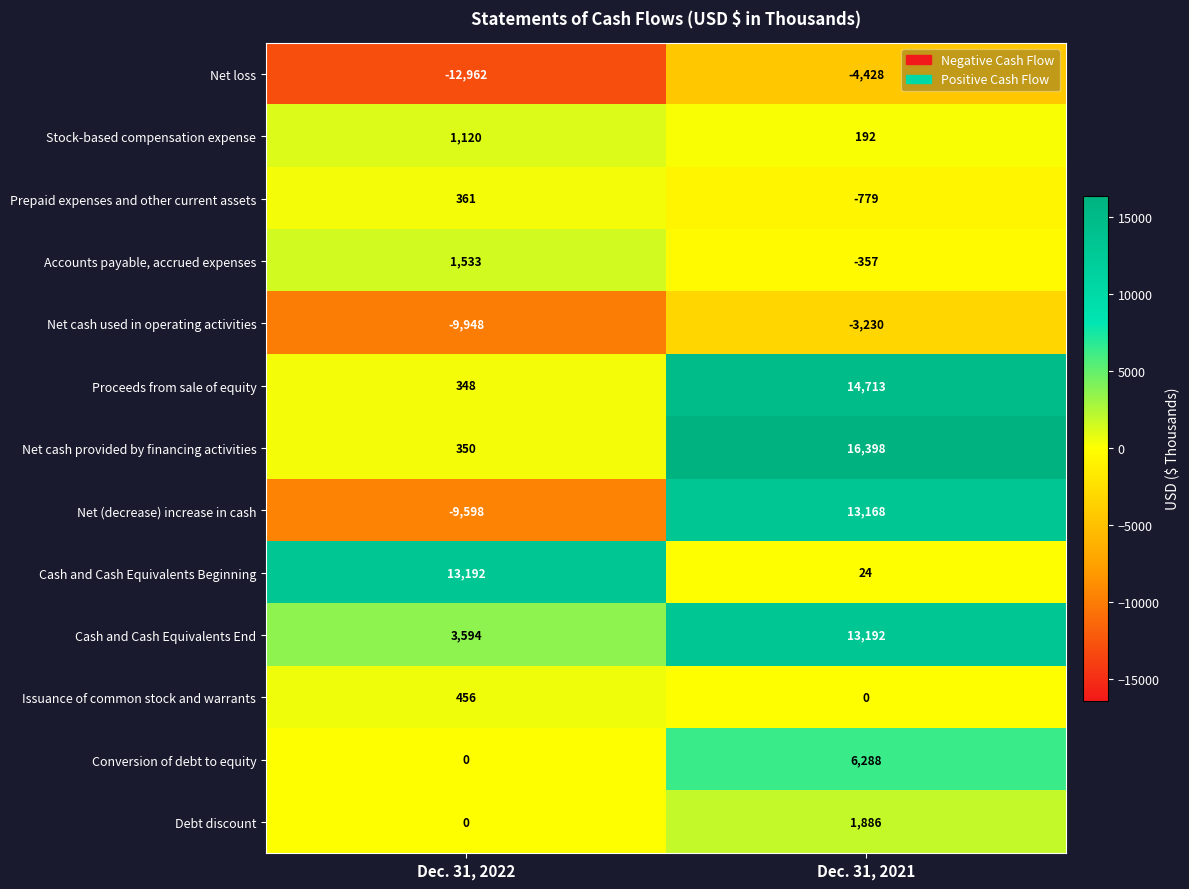

Reading right to left, what are all the values shown in this chart?

Net loss: -4428	-12962
Stock-based compensation expense: 192	1120
Prepaid expenses and other current assets: -779	361
Accounts payable, accrued expenses: -357	1533
Net cash used in operating activities: -3230	-9948
Proceeds from sale of equity: 14713	348
Net cash provided by financing activities: 16398	350
Net (decrease) increase in cash: 13168	-9598
Cash and Cash Equivalents Beginning: 24	13192
Cash and Cash Equivalents End: 13192	3594
Issuance of common stock and warrants: 0	456
Conversion of debt to equity: 6288	0
Debt discount: 1886	0